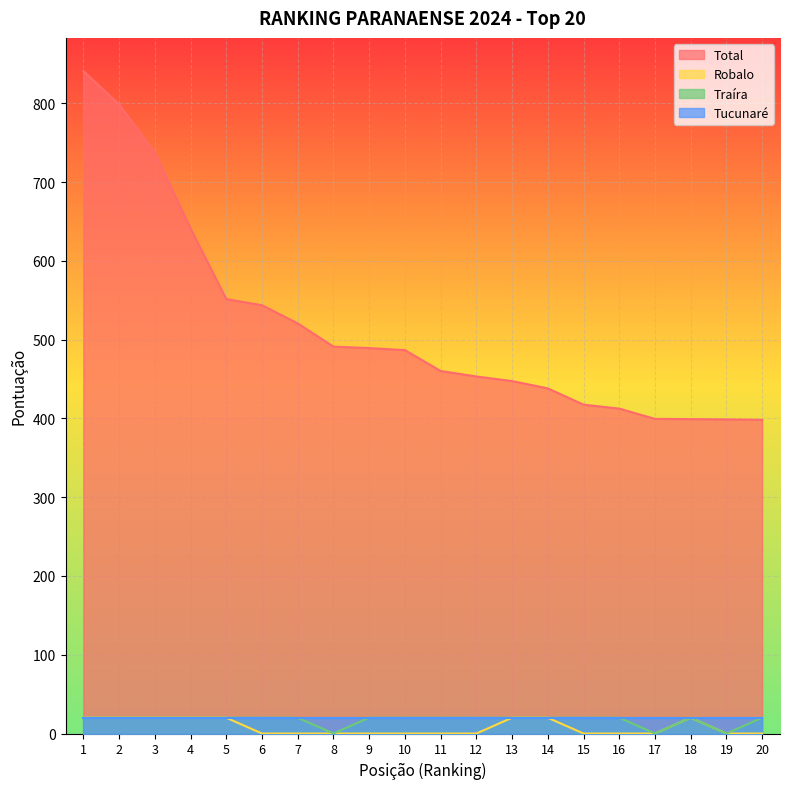

At how many categories does at least one series exceed 190?

20